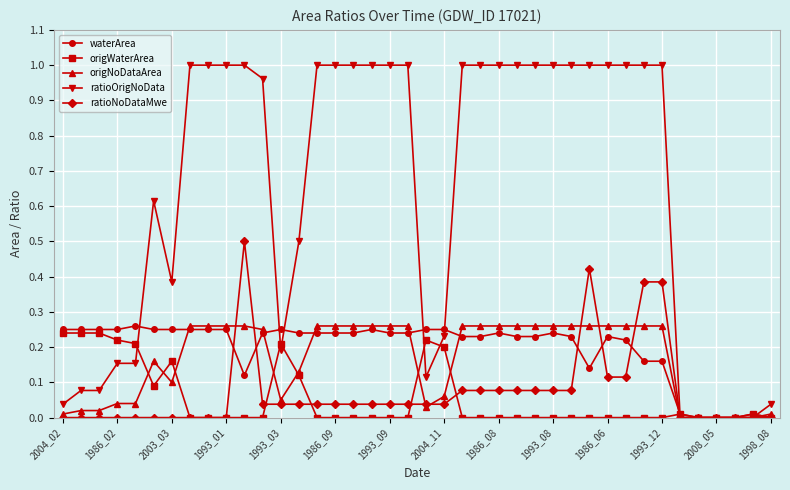

True or false: ratioNoDataMwe has more than 1 interior local peaks.

True